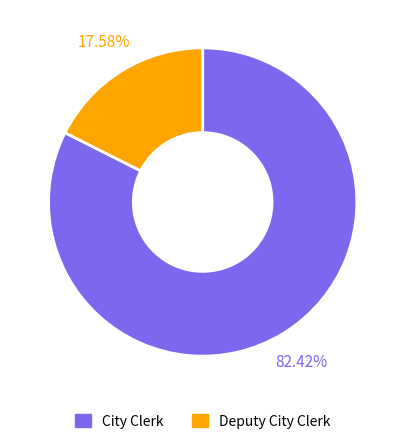

Rank the categories by value from highest to lowest.

City Clerk, Deputy City Clerk